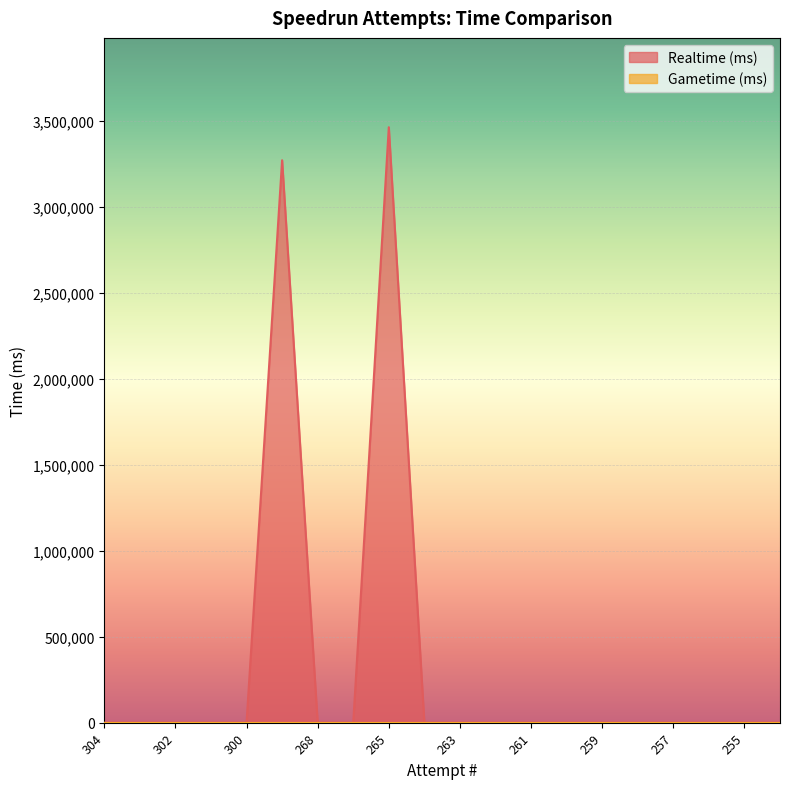

Which has a higher value, 269 or 303?

269